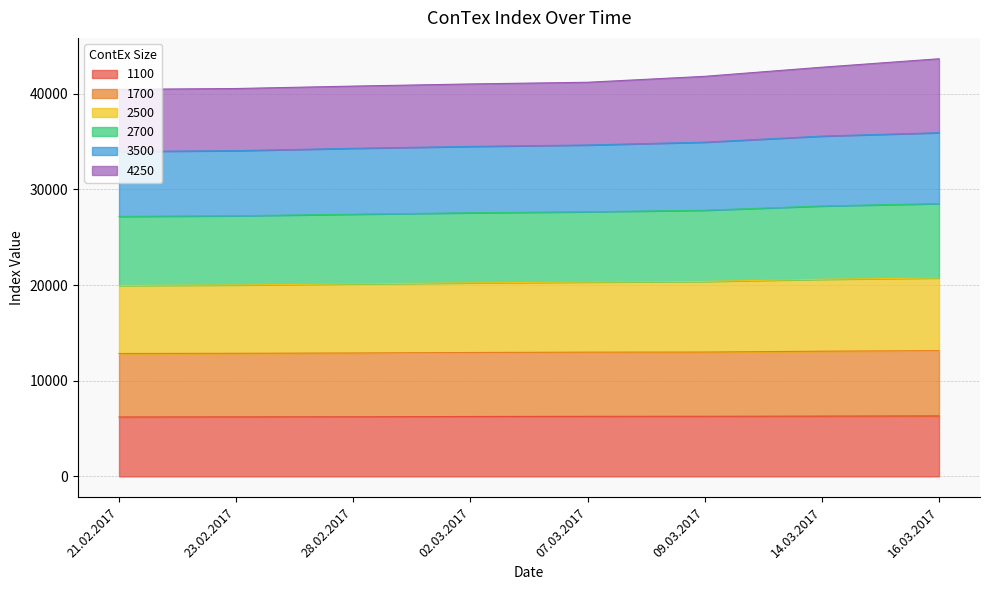

What is the label of the 8th point from the right?

21.02.2017